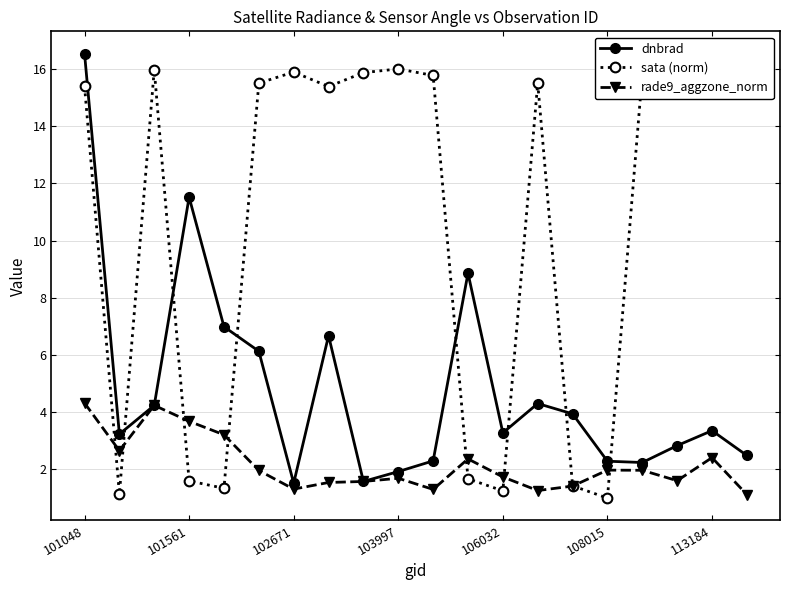

What is the average value of the sata (norm) series?

10.7